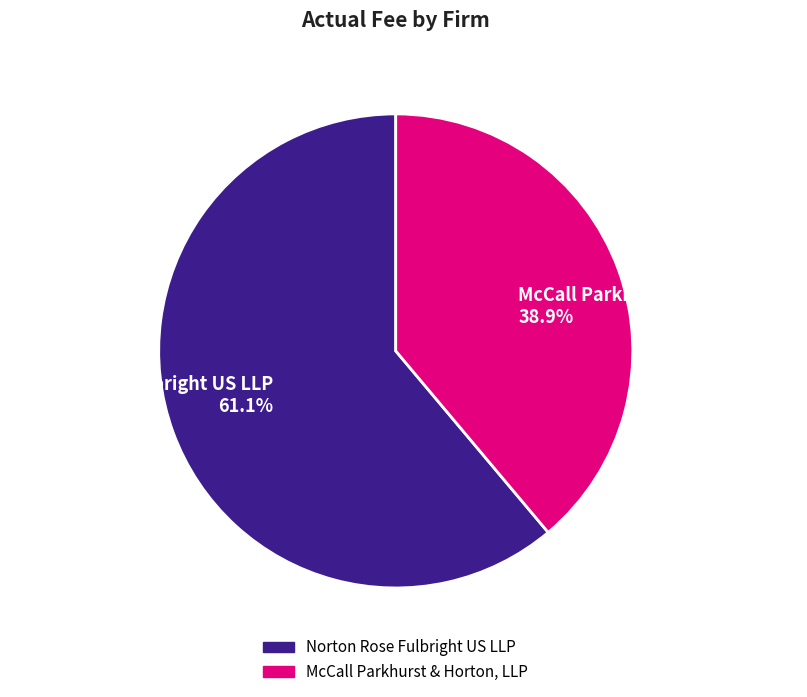

What is the total percentage of McCall Parkhurst & Horton, LLP and Norton Rose Fulbright US LLP?

100.0%